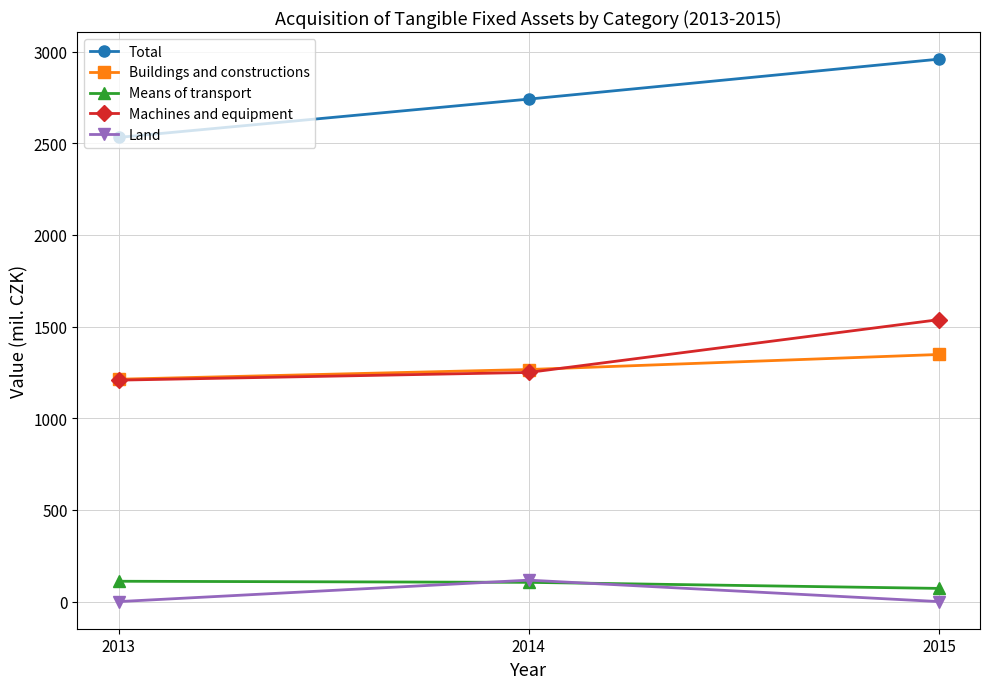

At which category does the chart reach its peak across all series?

2015